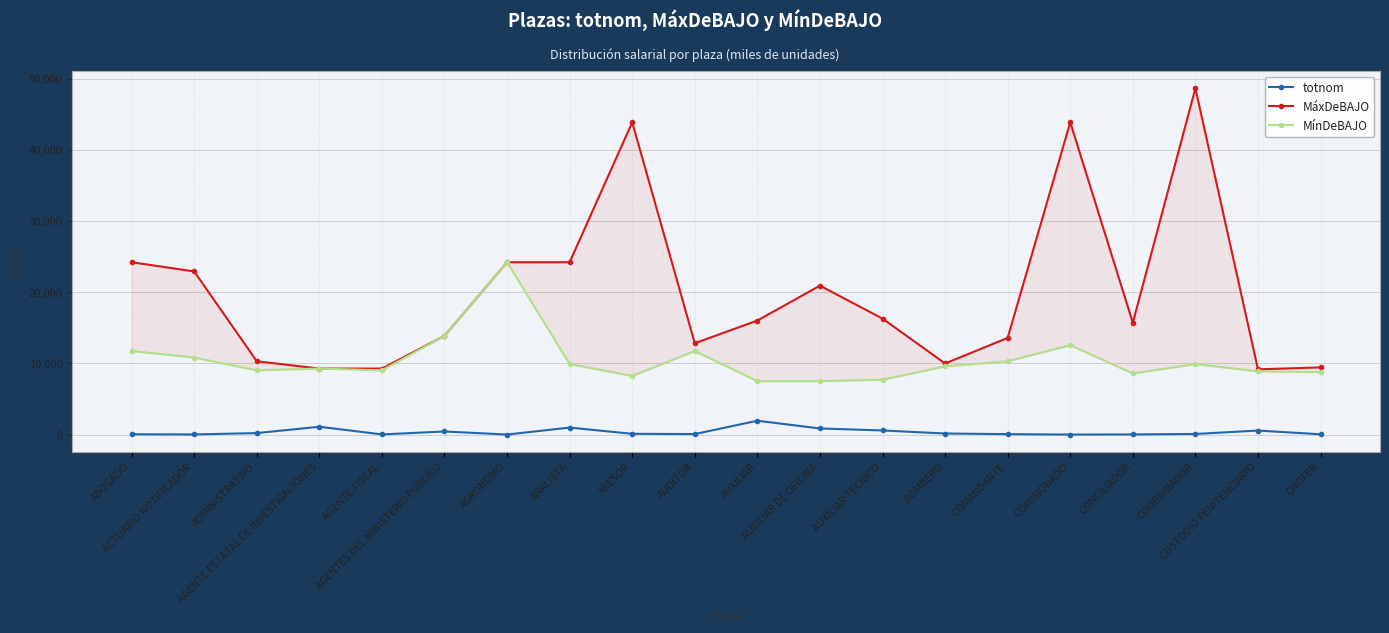

At how many categories does at least one series exceed 37828?

3